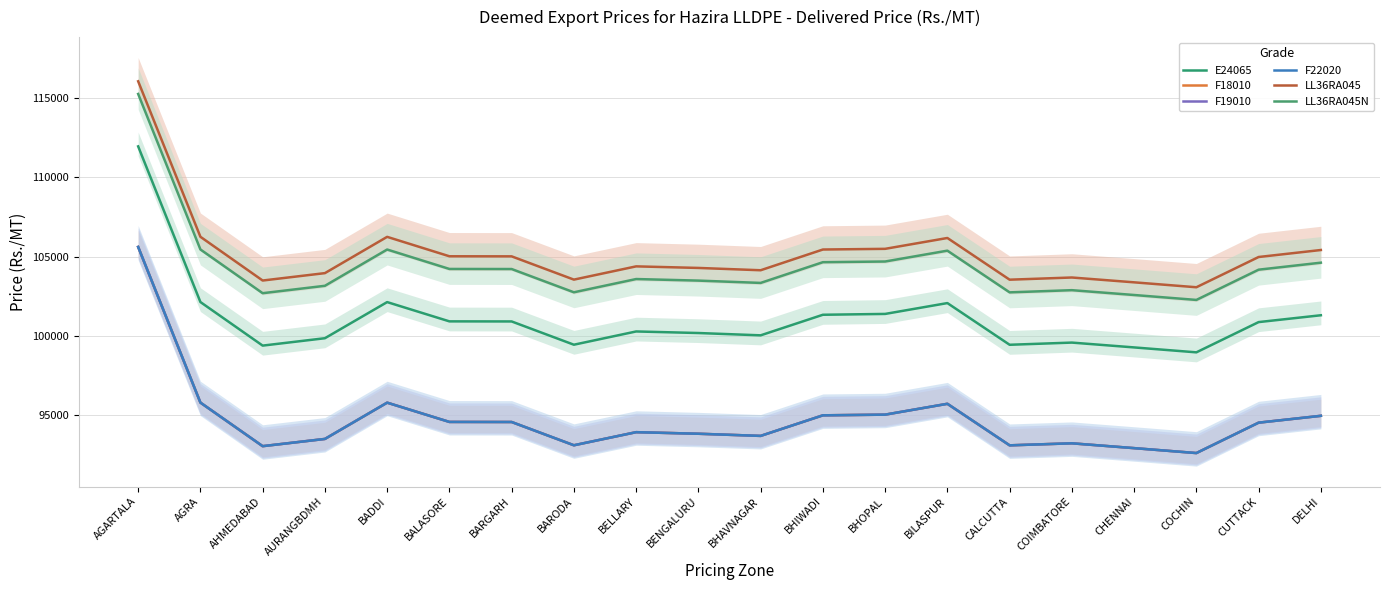

Rank the series at BELLARY from lowest to highest value.

F18010, F19010, F22020, E24065, LL36RA045N, LL36RA045